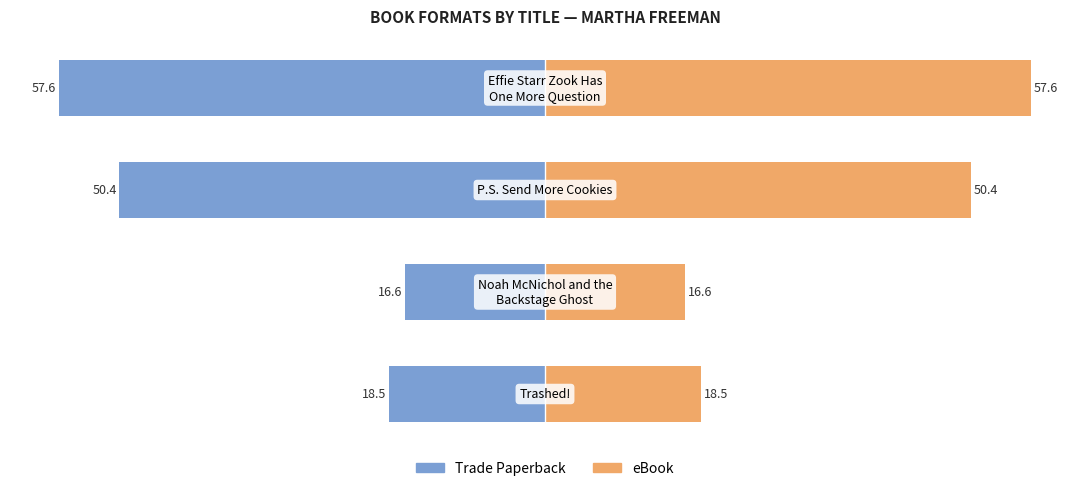

True or false: eBook has a value of 18.5 at 0.

True